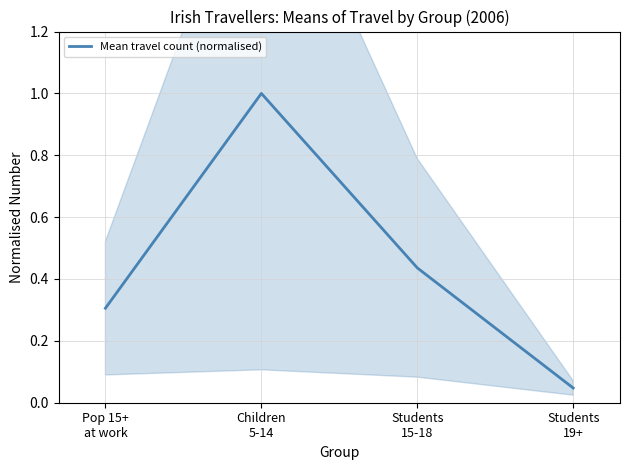

Rank the categories by value from lowest to highest.

Students
19+, Pop 15+
at work, Students
15-18, Children
5-14